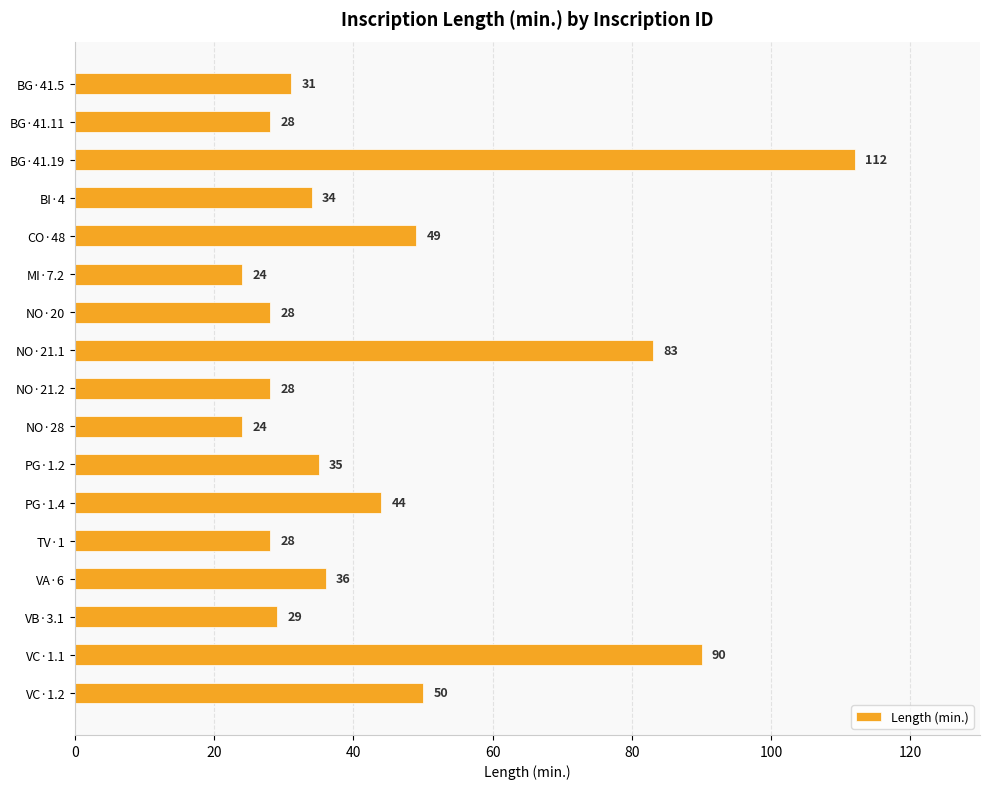

The chart shows a value of 29 at VB·3.1. True or false?

True